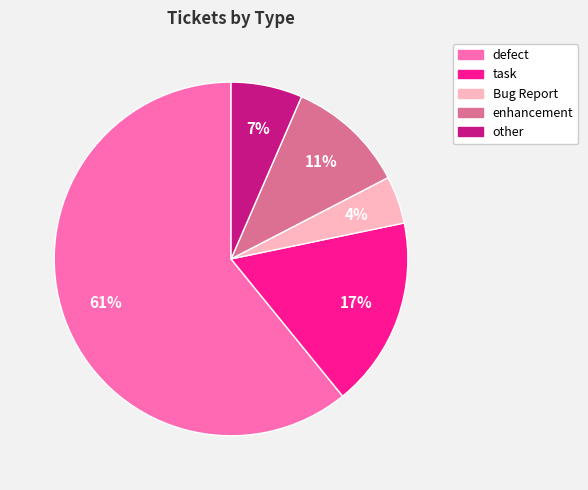

To the nearest percent, what is the difference between the largest and smallest slice percentages?

57%